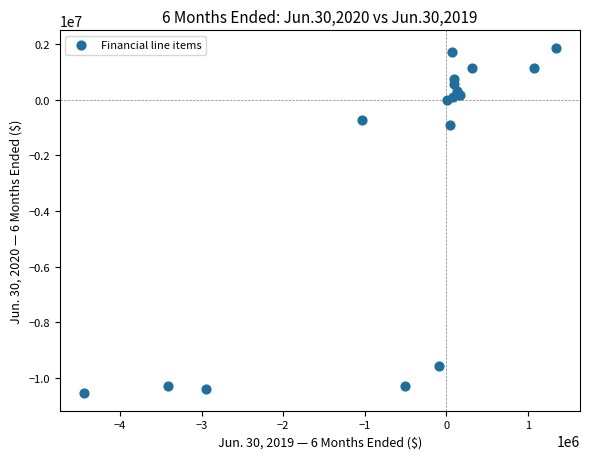

What is the range of X values (max minus min)?

5802397